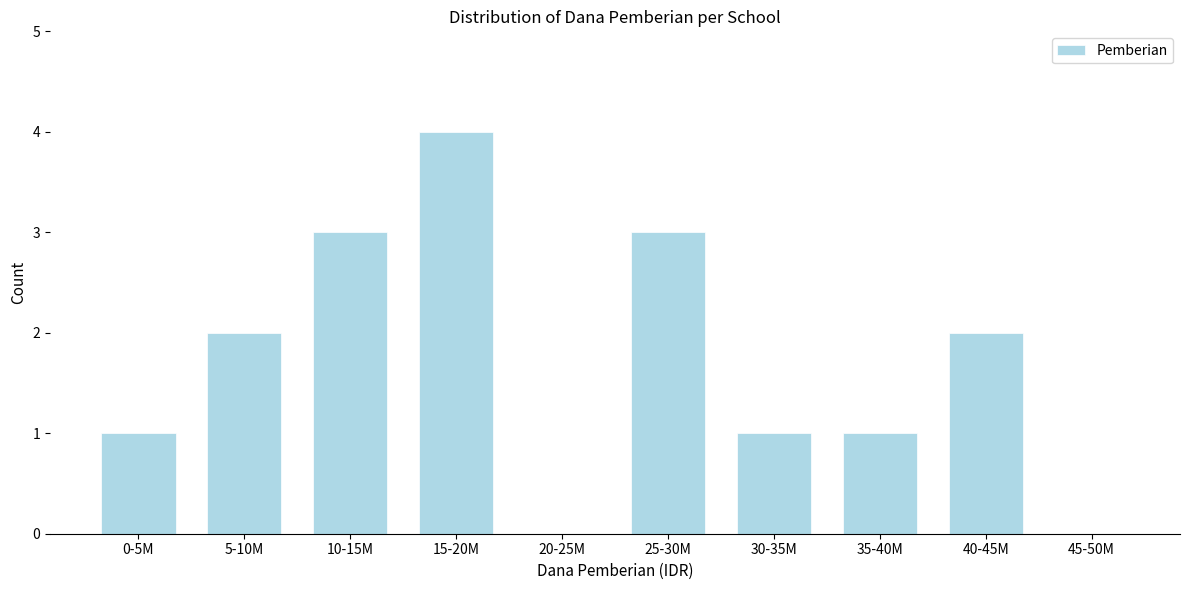

Reading left to right, extract all data points from this chart.

0-5M=1	5-10M=2	10-15M=3	15-20M=4	20-25M=0	25-30M=3	30-35M=1	35-40M=1	40-45M=2	45-50M=0